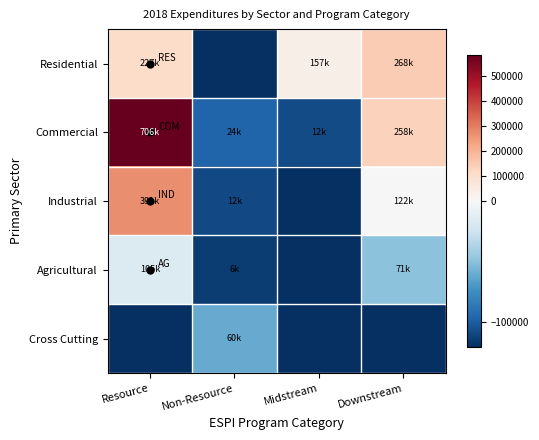

At which category is the sum across all series the highest?

Resource